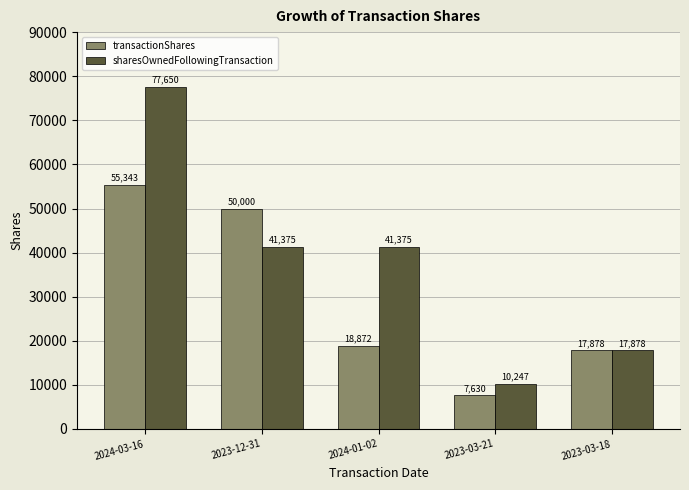

How many distinct data groups are displayed?

2